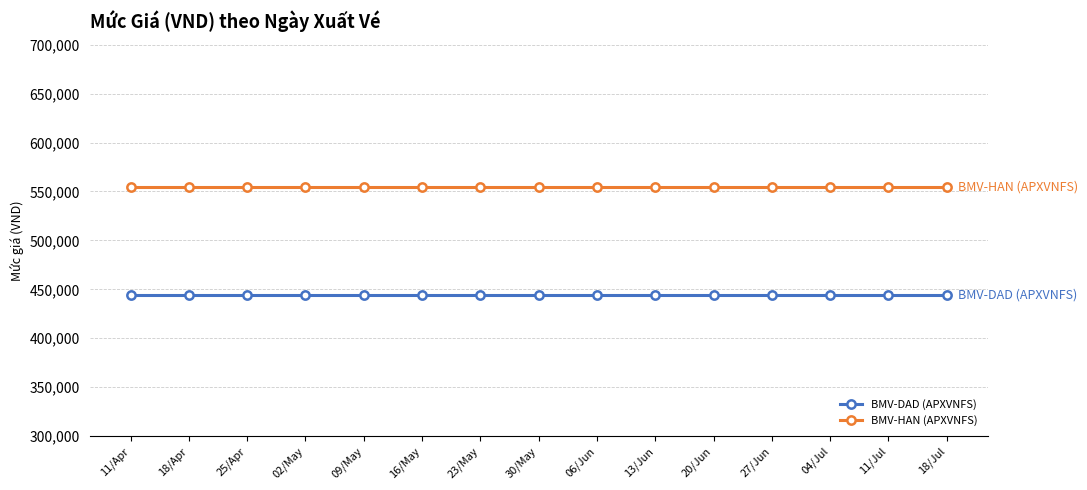

What is the total value across all series at 16/May?

999000